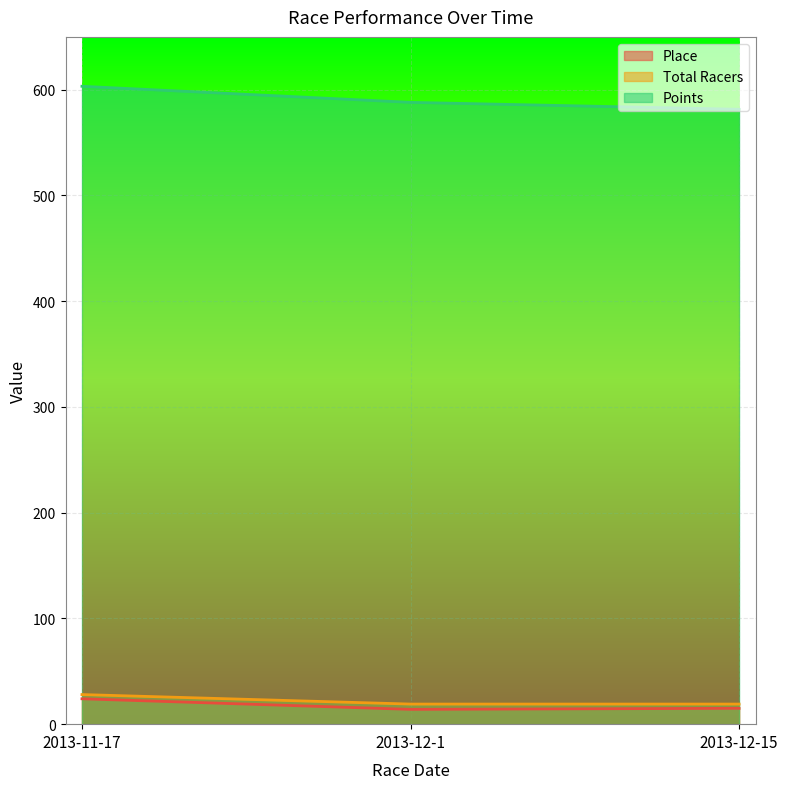

List the series in order of their peak value, highest first.

Points, Total Racers, Place